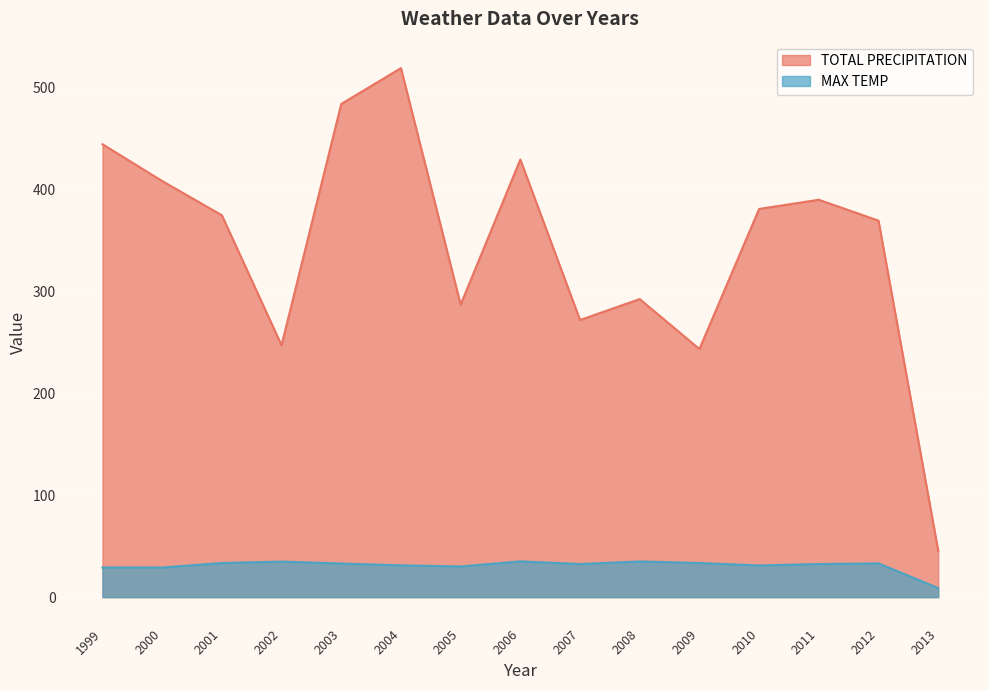

How many interior local valleys does the TOTAL PRECIPITATION series have?

4